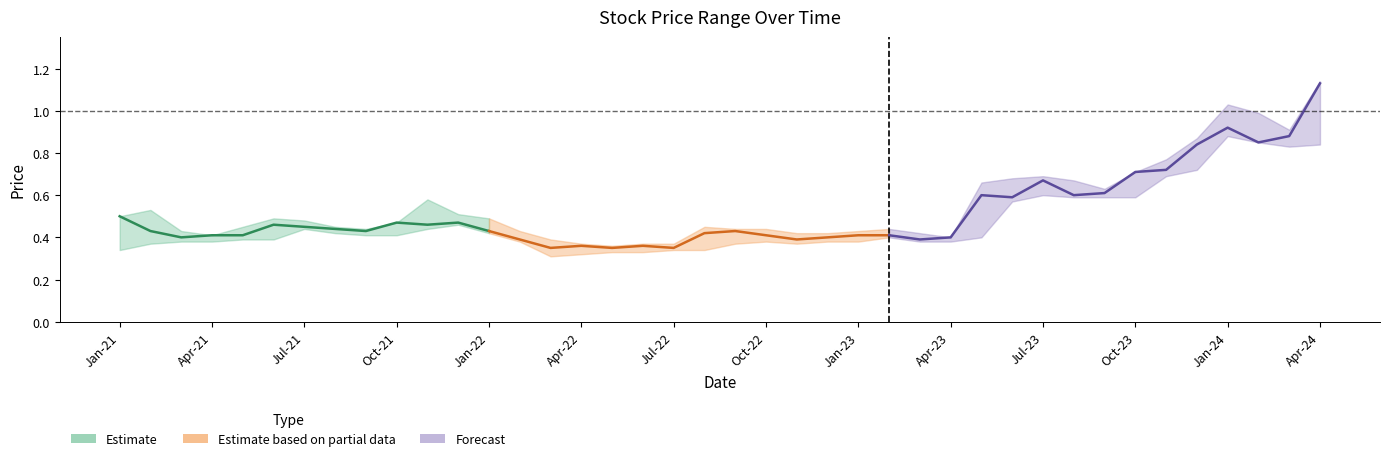

How many series are shown in this chart?

3